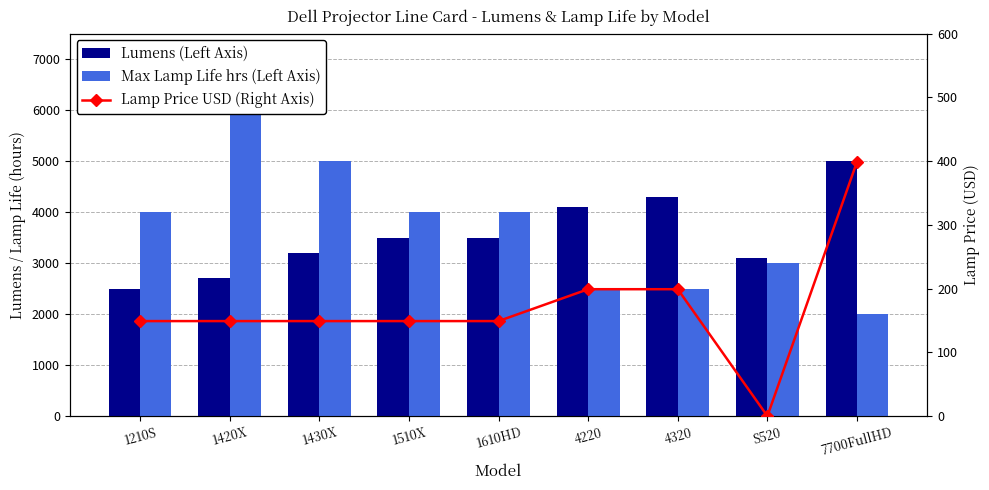

How many groups of bars are there?

9